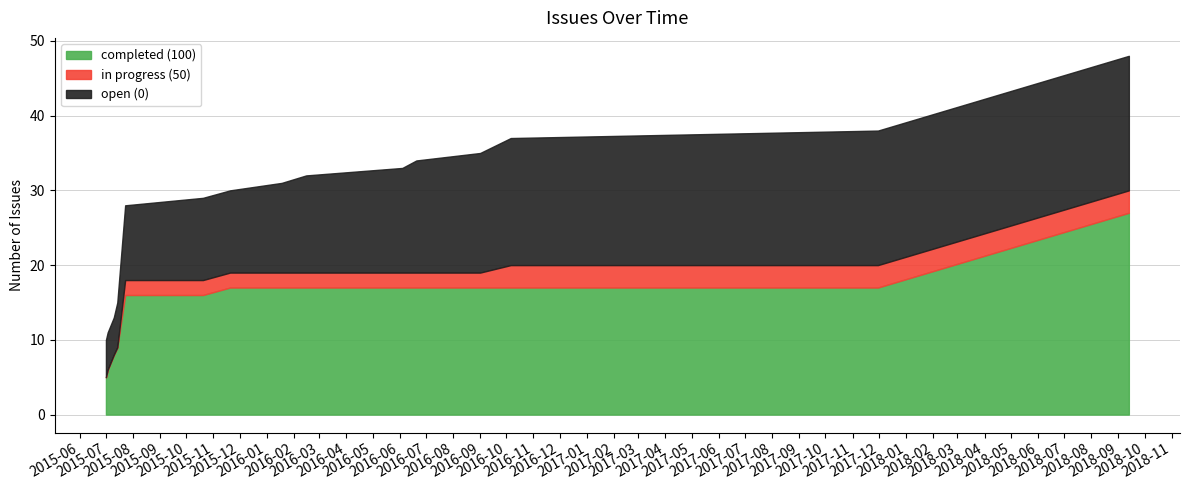

The value of completed (100) at 2015-07-01 is 2. True or false?

False